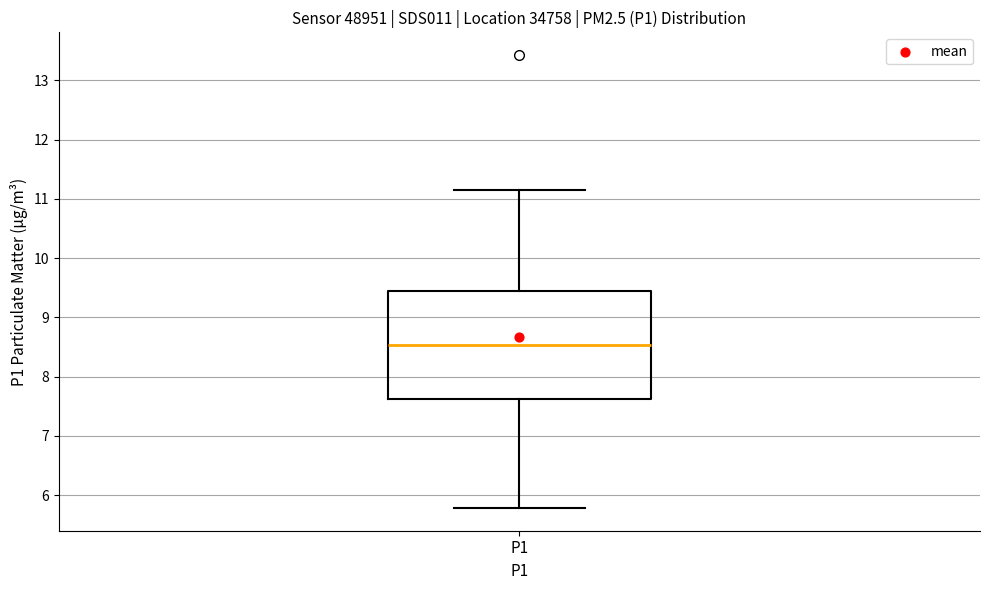

Where does the lower whisker of the box for P1 end on the y-axis? The values are not printed on the chart, so give them approximately, as read against the axis.

5.8